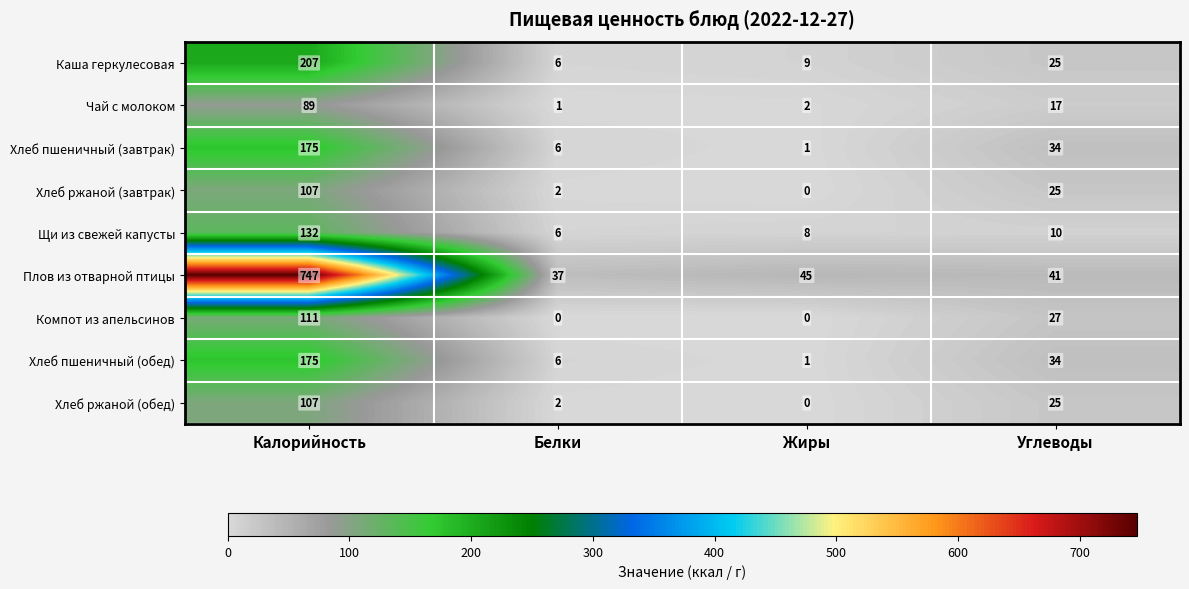

The value of Хлеб пшеничный (обед) at Белки is 2. True or false?

False